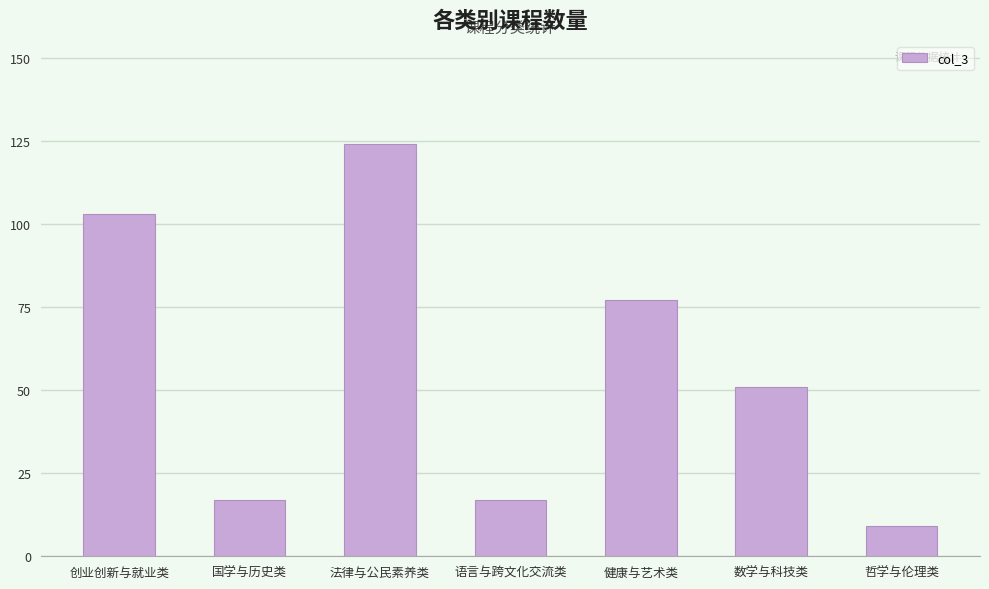

Is it true that the value at 哲学与伦理类 is 9?

True